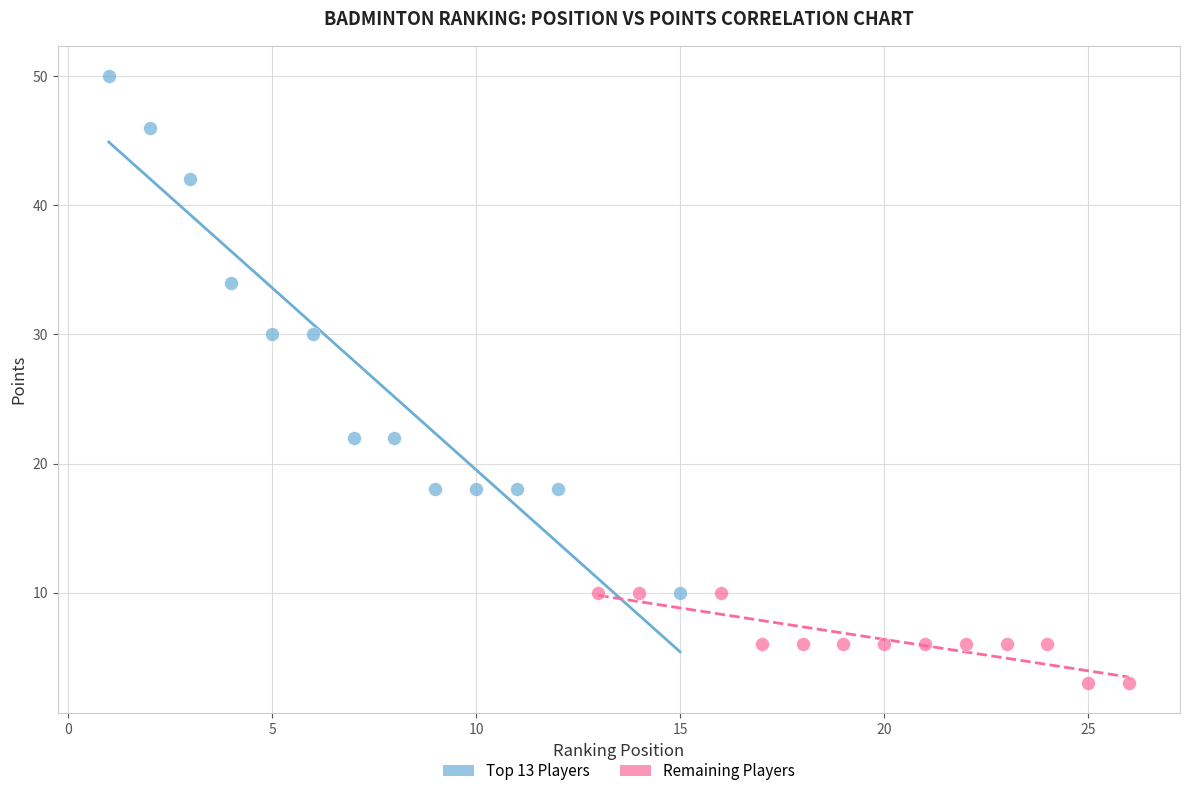

Which series has the widest spread of Y values?

Top 13 Players